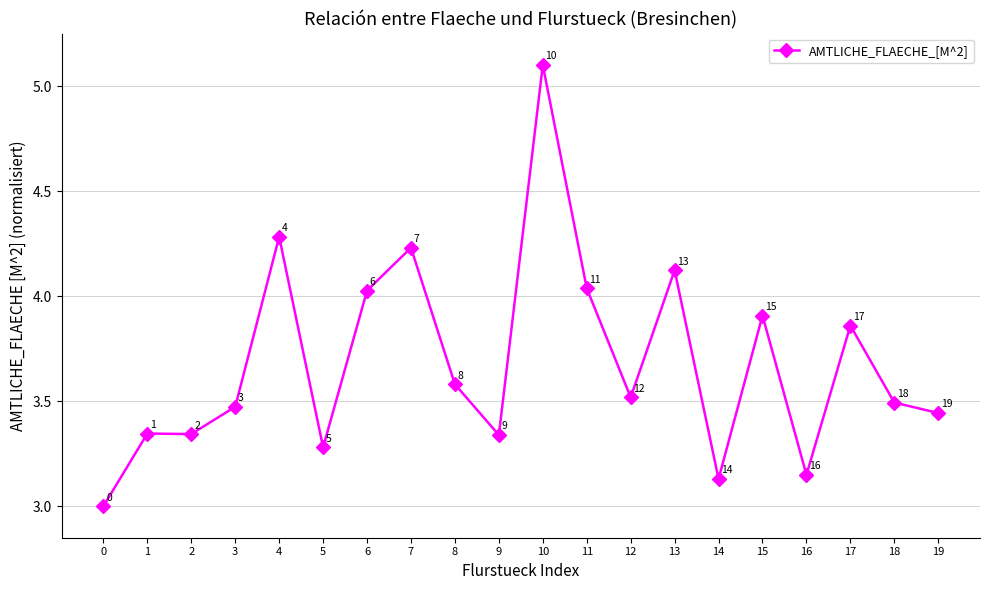

What is the value of the 7th point from the left?

4.0